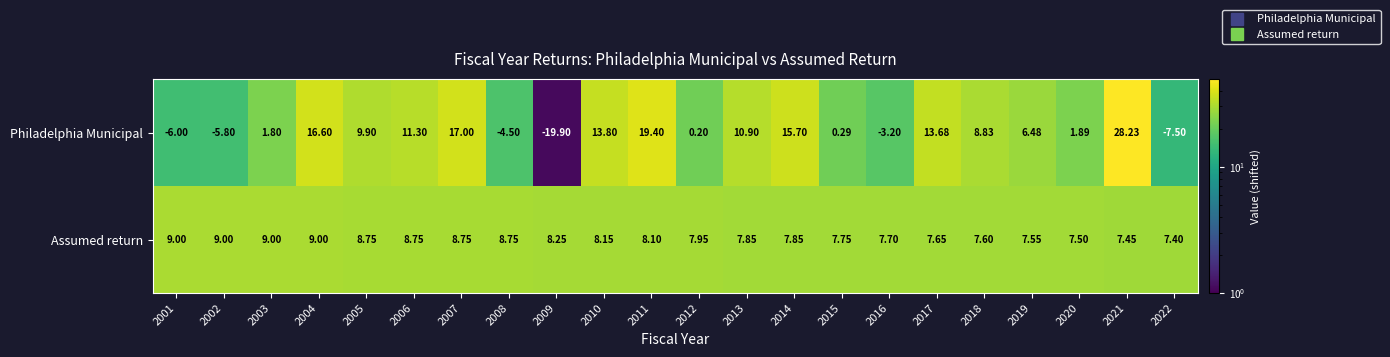

Is the value of Philadelphia Municipal at 2003 greater than the value of Assumed return at 2014?

No